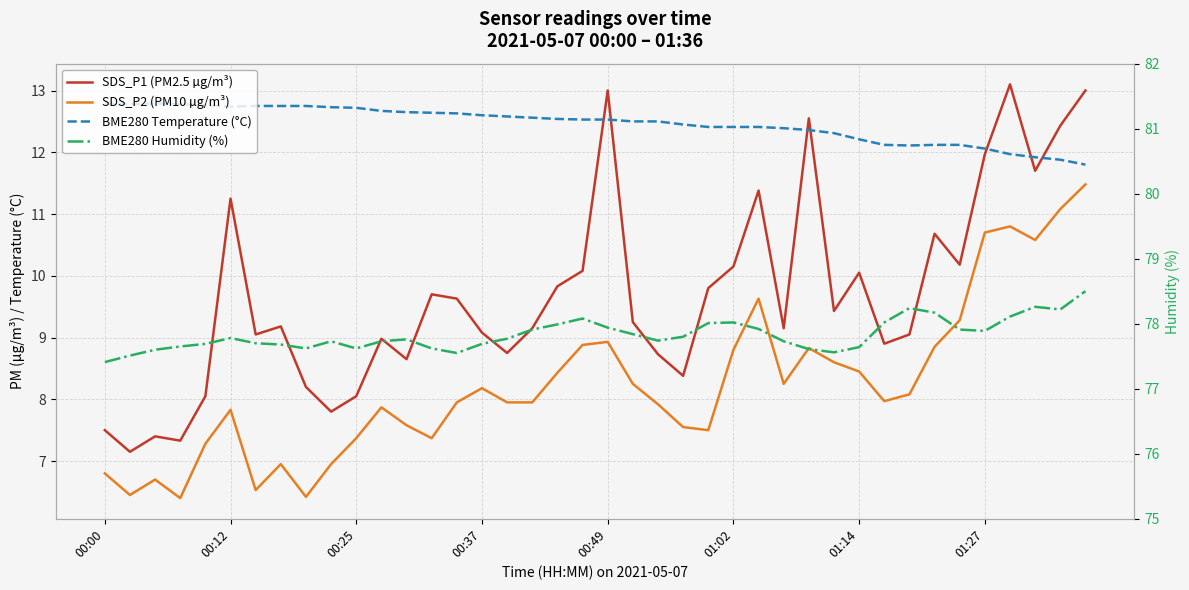

How many interior local peaks does the SDS_P2 (PM10 µg/m³) series have?

9